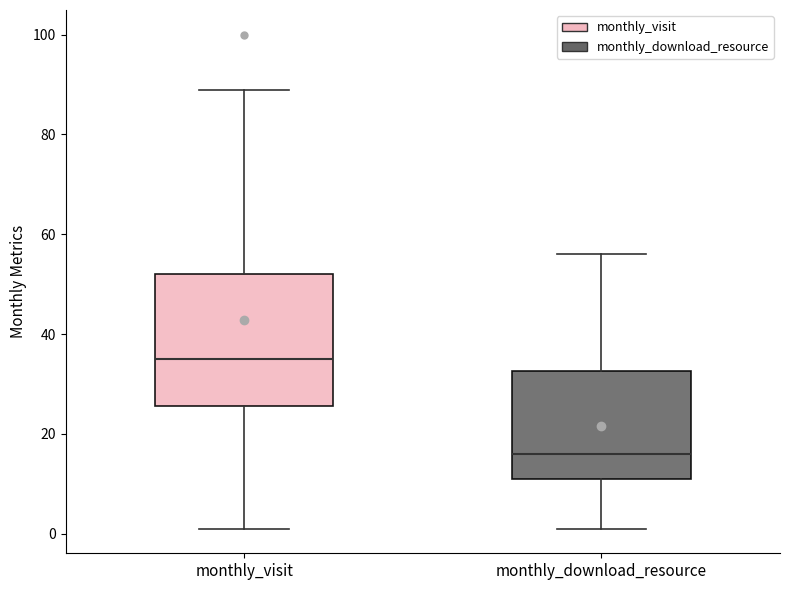

Comparing the boxes themselves (not the whiskers), which one is the tallest?

monthly_visit